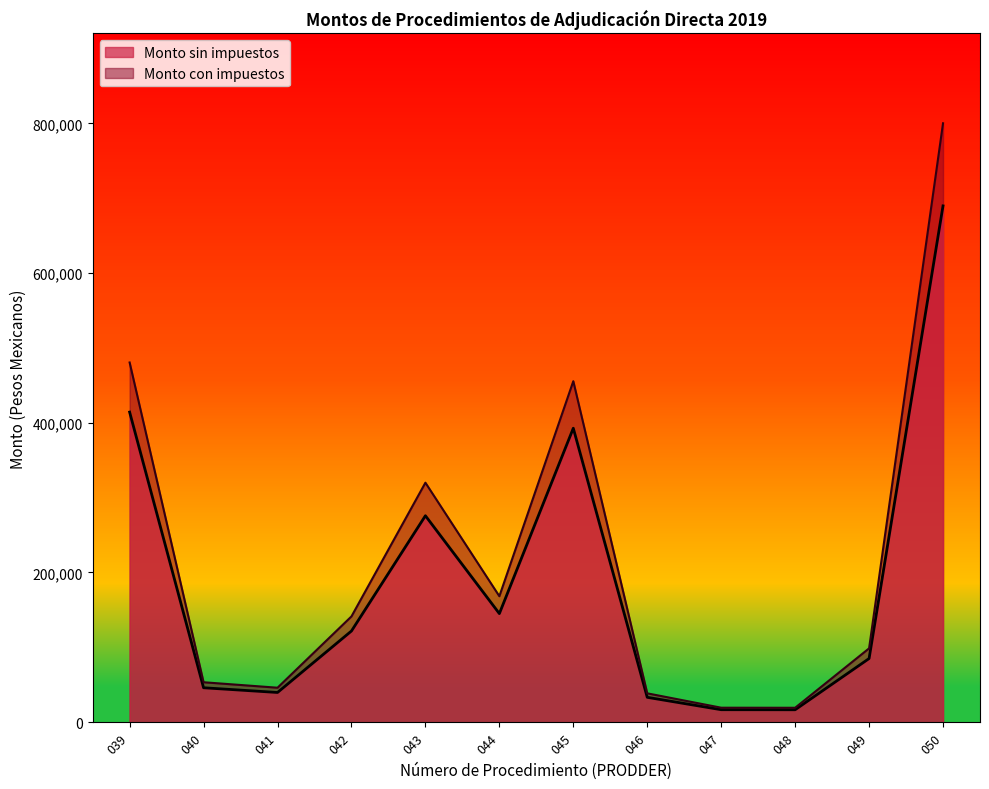

Reading right to left, extract all data points from this chart.

Monto sin impuestos: 689682.0	85043.5	16620.1	16691.1	33240.2	392680.0	145060.0	275800.0	121827.6	39700.0	46000.0	414217.5
Monto con impuestos: 800031.1	98650.4	19279.3	19361.7	38558.6	455508.8	168269.6	319928.0	141320.0	46052.0	53360.0	480492.3